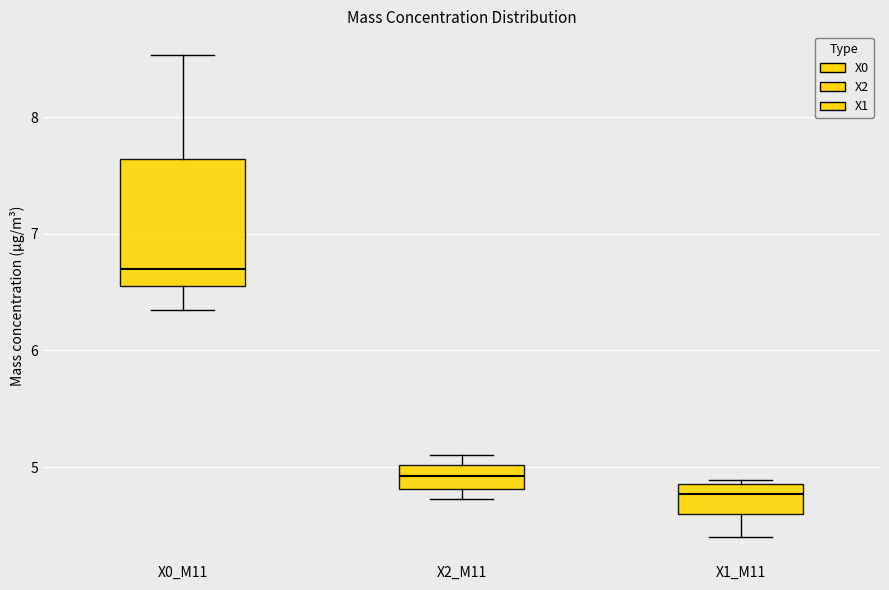

Which box is the tallest, from its lower edge to its upper edge?

X0_M11